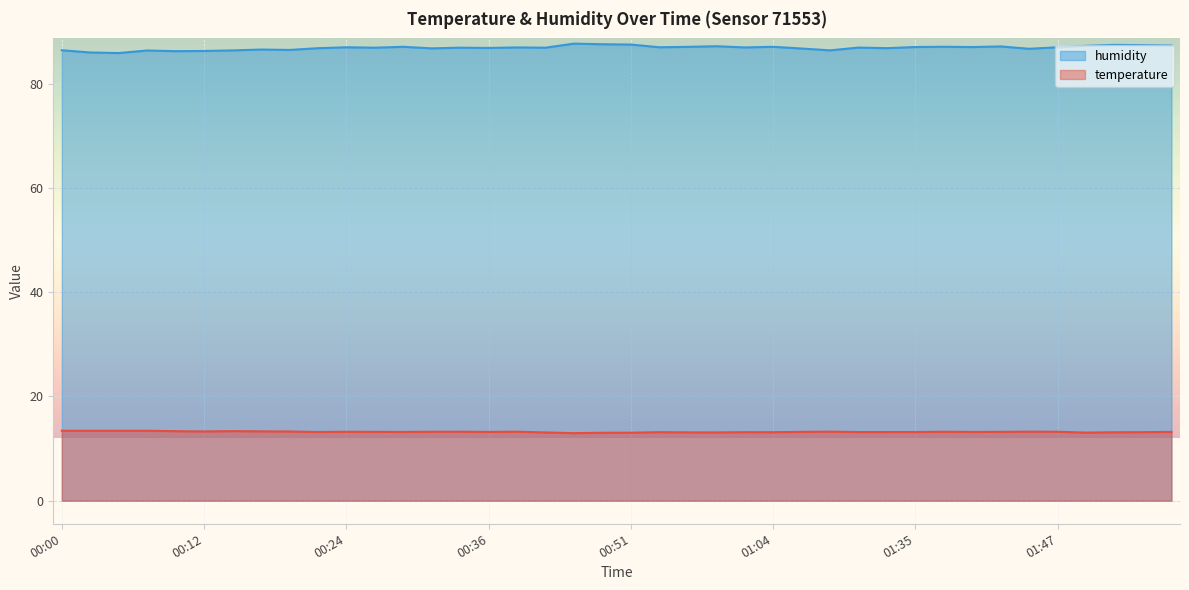

The value of temperature at 00:51 is 4.5. True or false?

False